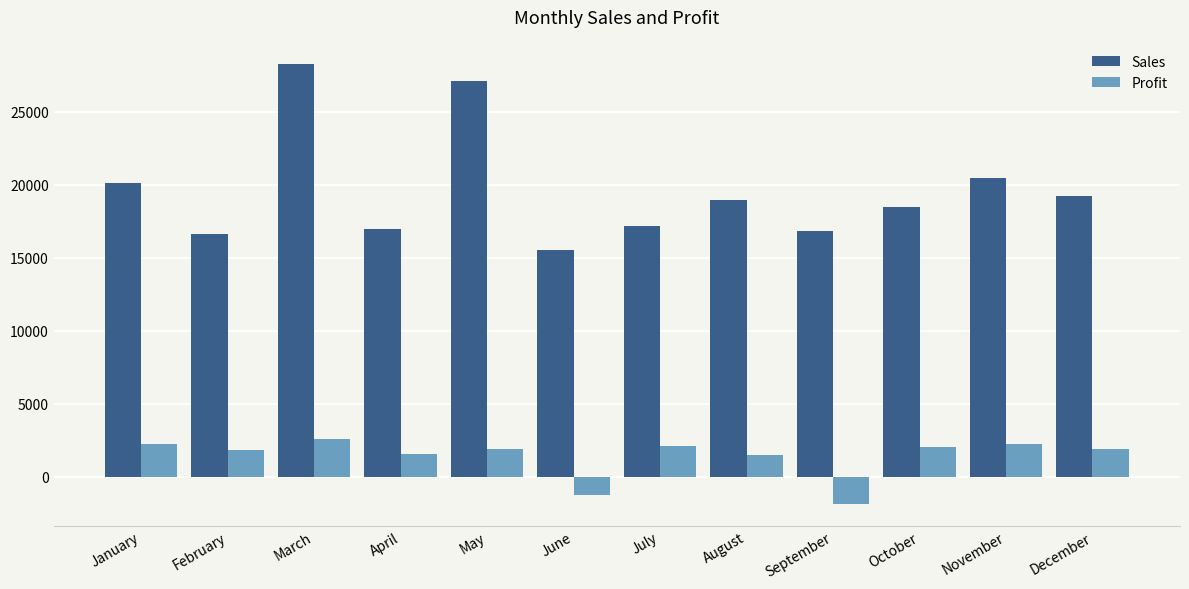

The Sales series shows 24399 at April. True or false?

False